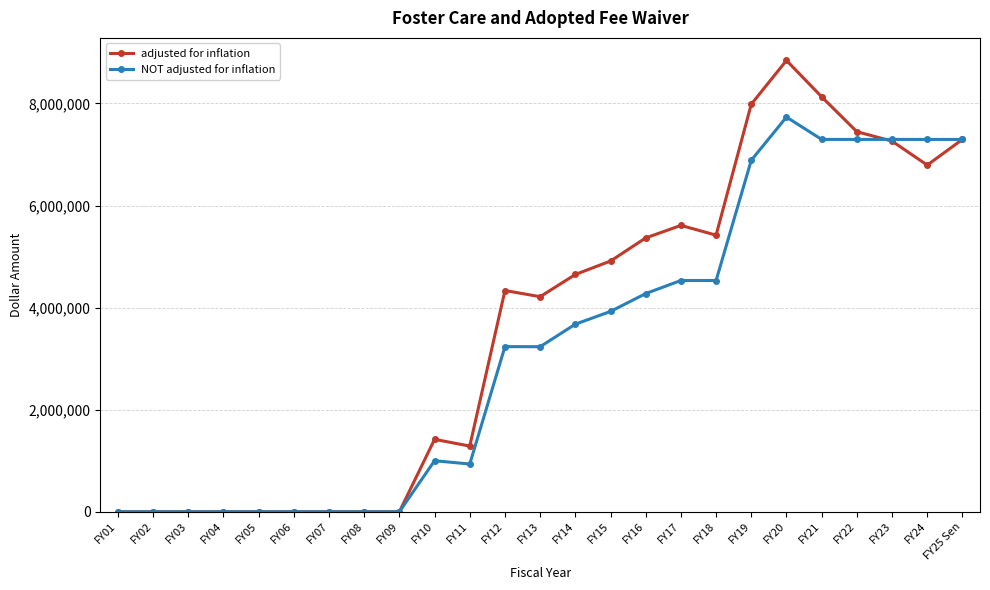

Rank the series at FY13 from lowest to highest value.

NOT adjusted for inflation, adjusted for inflation